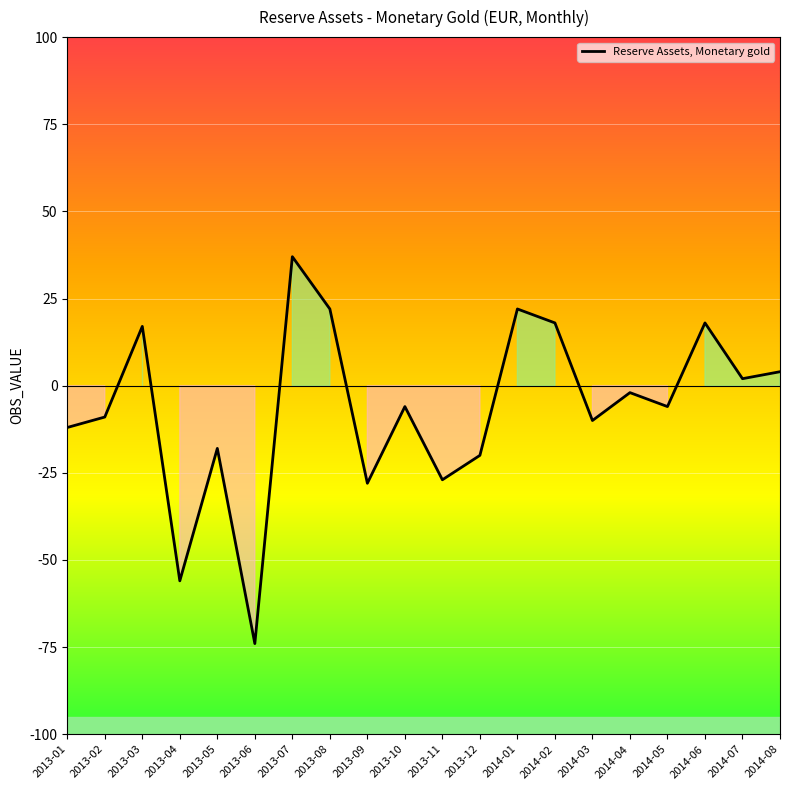

Reading left to right, what are all the values shown in this chart?

2013-01=-12	2013-02=-9	2013-03=17	2013-04=-56	2013-05=-18	2013-06=-74	2013-07=37	2013-08=22	2013-09=-28	2013-10=-6	2013-11=-27	2013-12=-20	2014-01=22	2014-02=18	2014-03=-10	2014-04=-2	2014-05=-6	2014-06=18	2014-07=2	2014-08=4